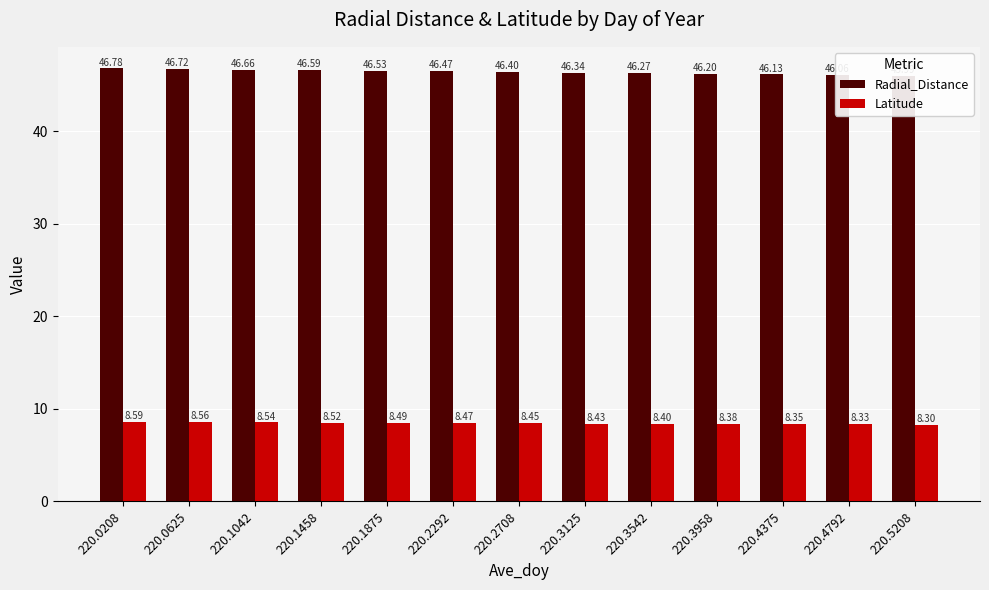

What is the value of the Radial_Distance bar at the 10th from the left?

46.2